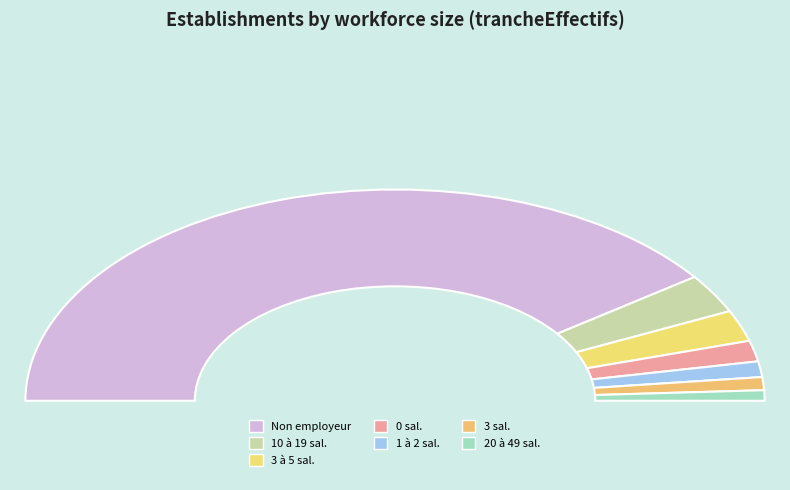

Is the sum of 00 and 03 greater than half?

No